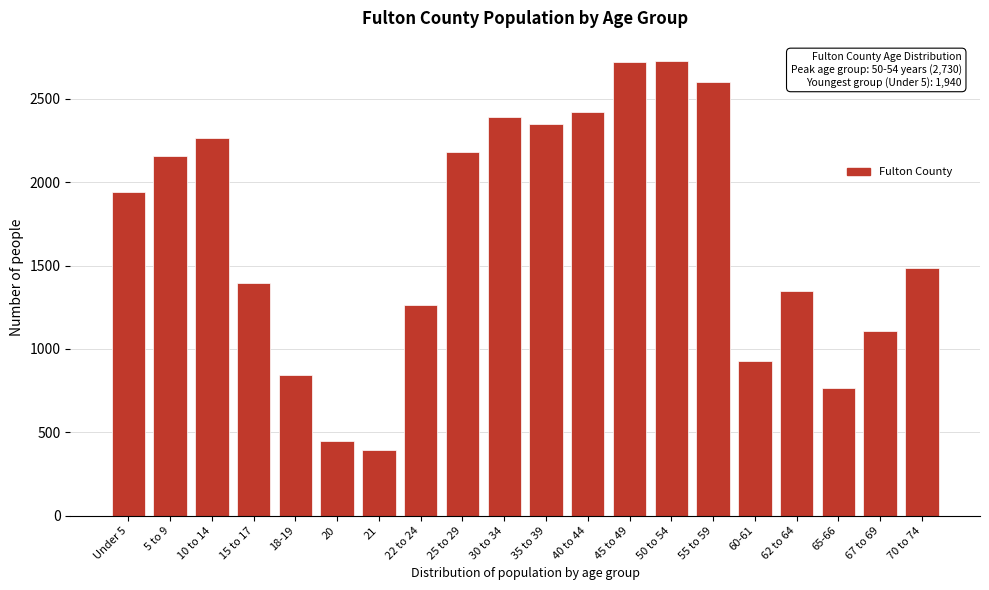

Is it true that the value at 30 to 34 is 3262?

False